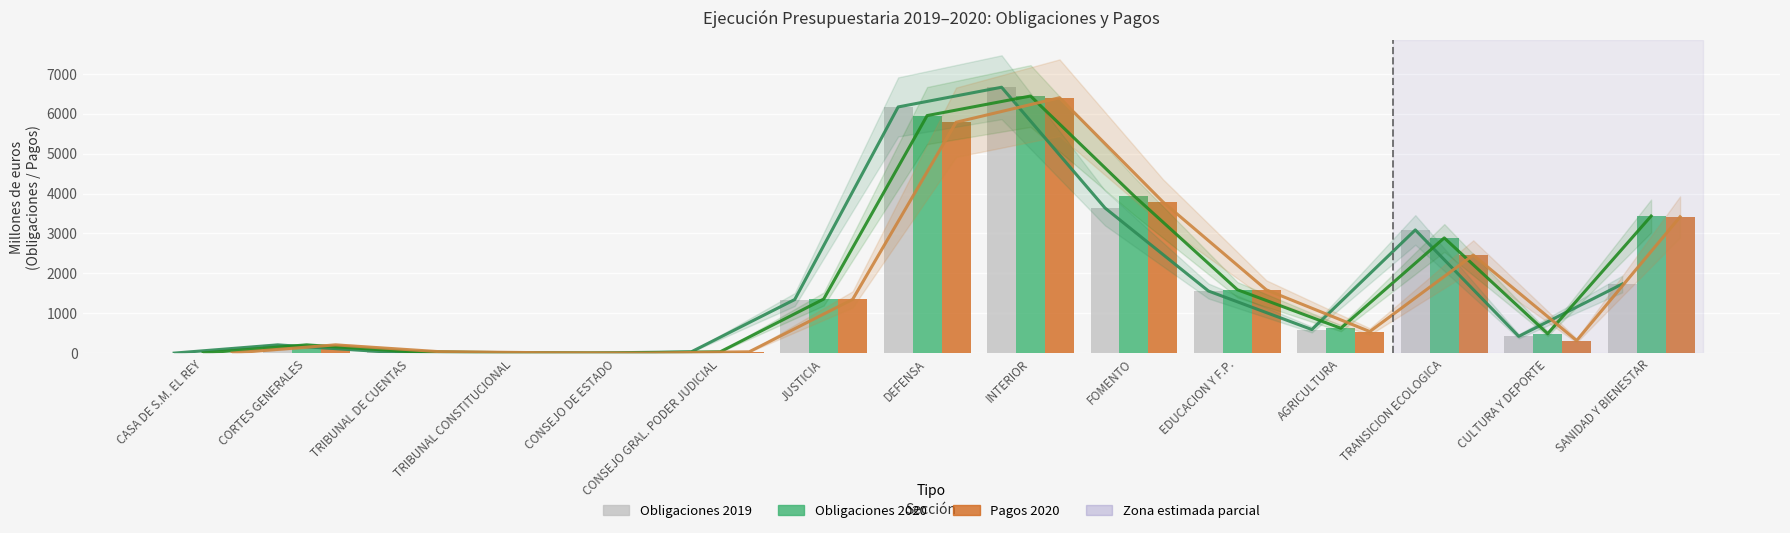

At AGRICULTURA, list the series in order from largest to smallest.

Tendencia Oblig. 2020, Obligaciones 2020, Tendencia Oblig. 2019, Obligaciones 2019, Tendencia Pagos 2020, Pagos 2020